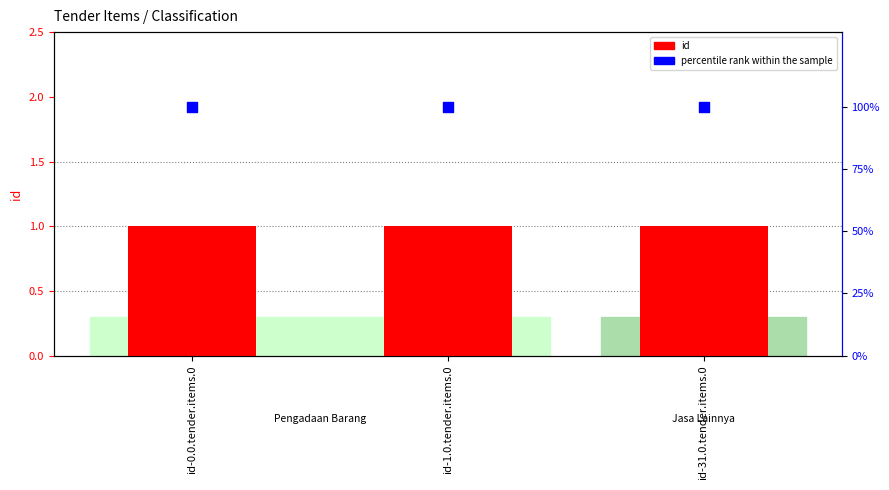

Which series contains the highest Y value?

percentile rank within the sample